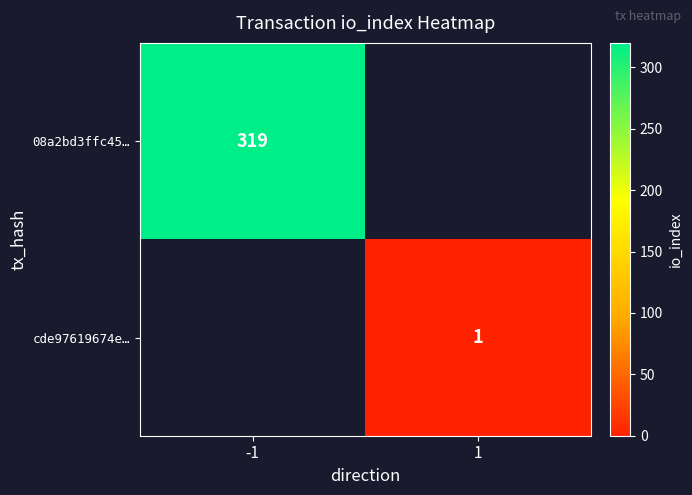

True or false: cde97619674e… has a value of 1 at 1.

True